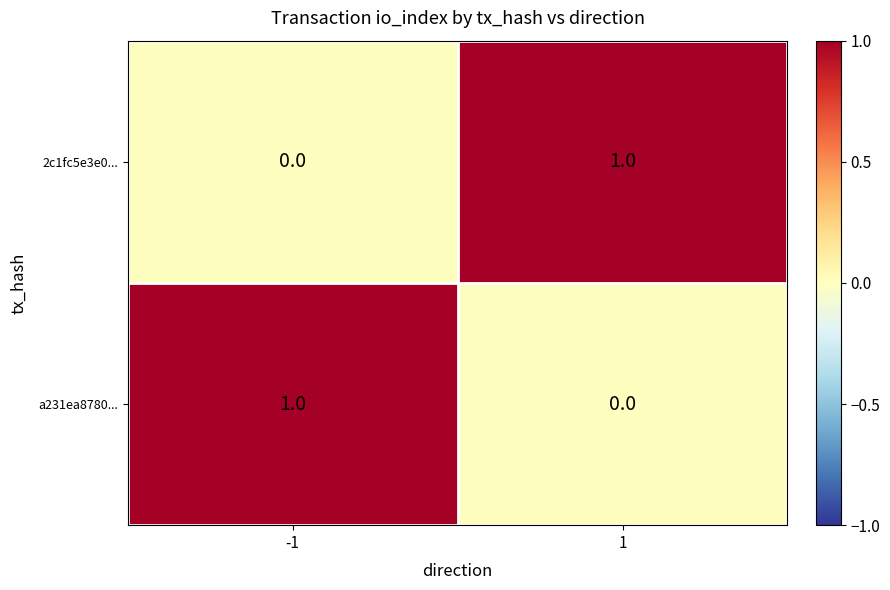

Reading left to right, list all the values displayed in this chart.

2c1fc5e3e0...: 0	1
a231ea8780...: 1	0